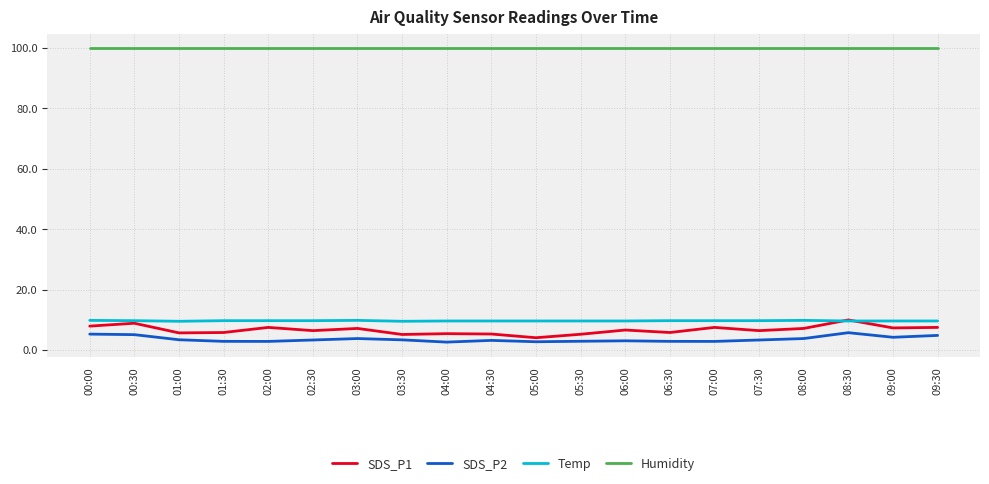

True or false: SDS_P2 has a value of 3.8 at 08:00.

True